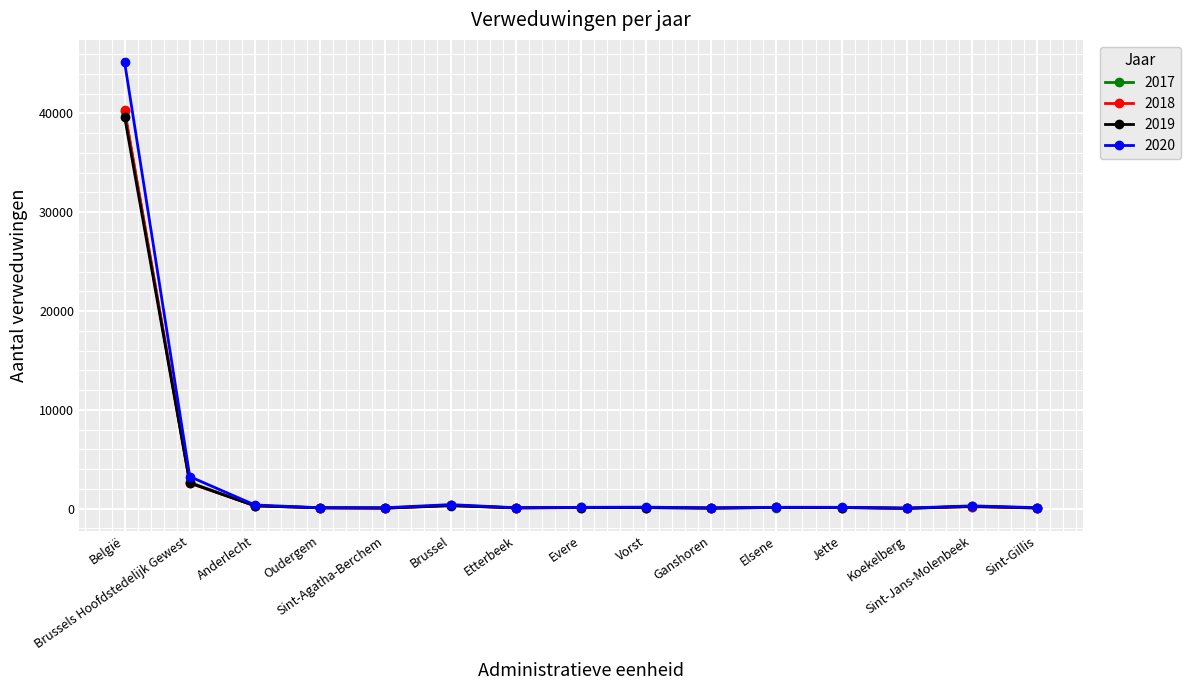

What is the sum of the 2019 values at Oudergem and Etterbeek?

184